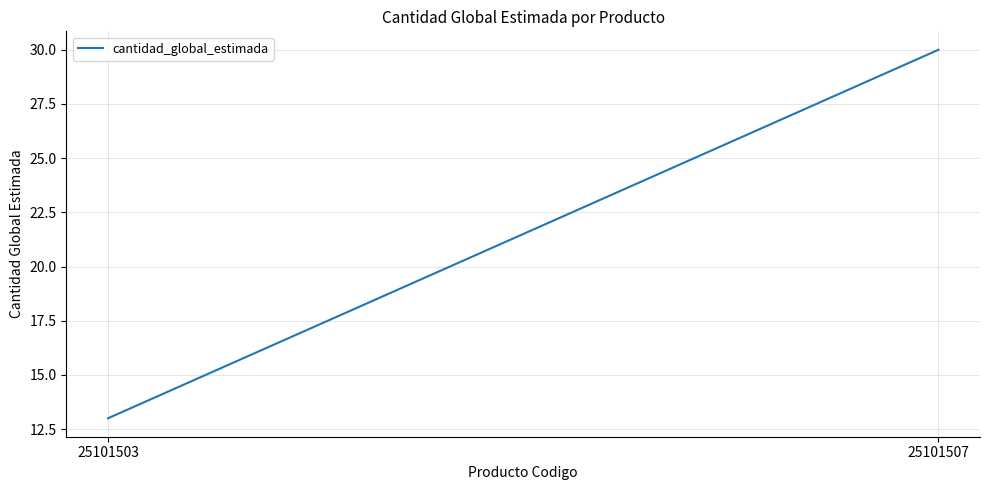

At which label is the value closest to 21?

25101503